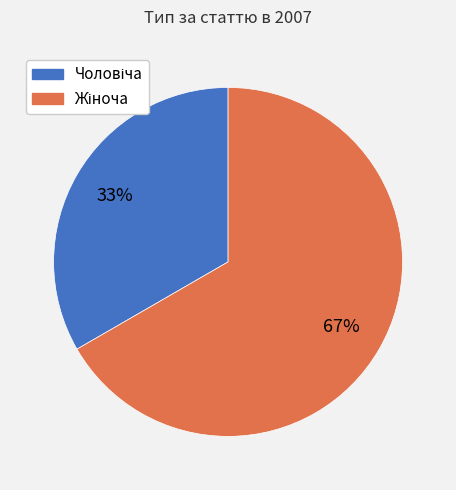

Is there any slice that represents more than half of the pie?

Yes